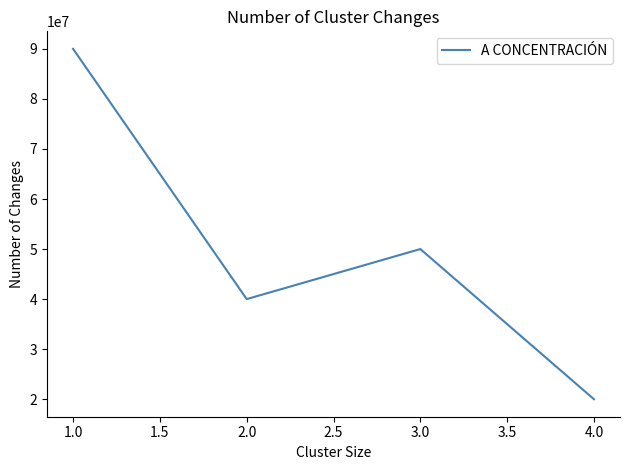

How many values are below 50000000?

2